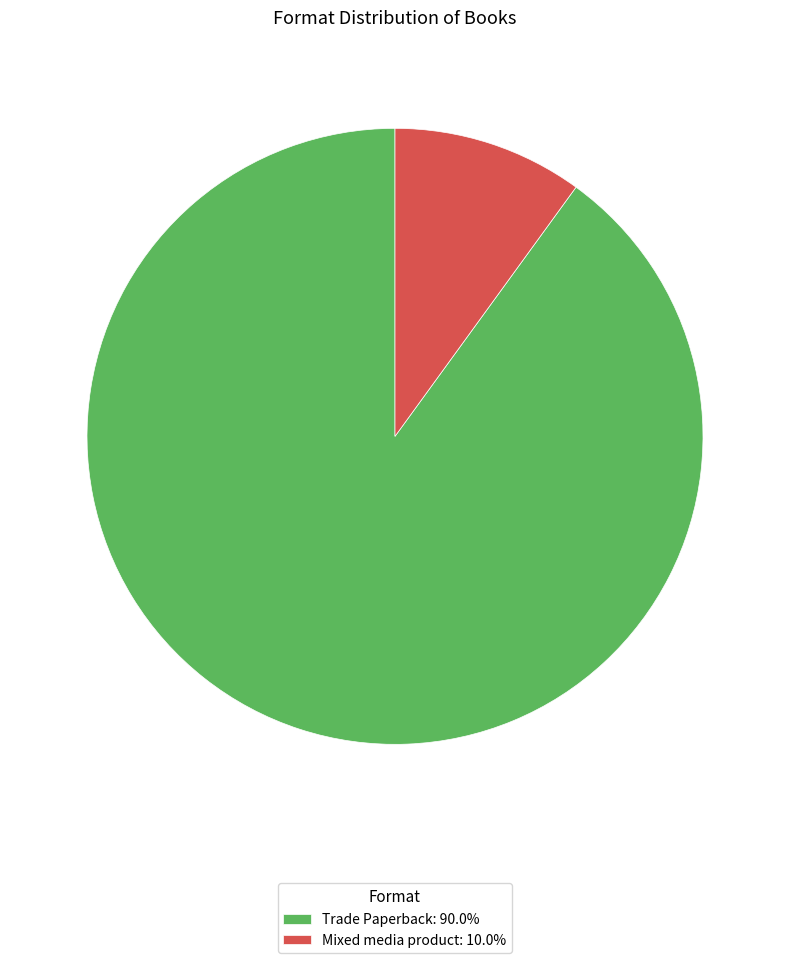

Combined, do Trade Paperback: 90.0% and Mixed media product: 10.0% account for over 50%?

Yes